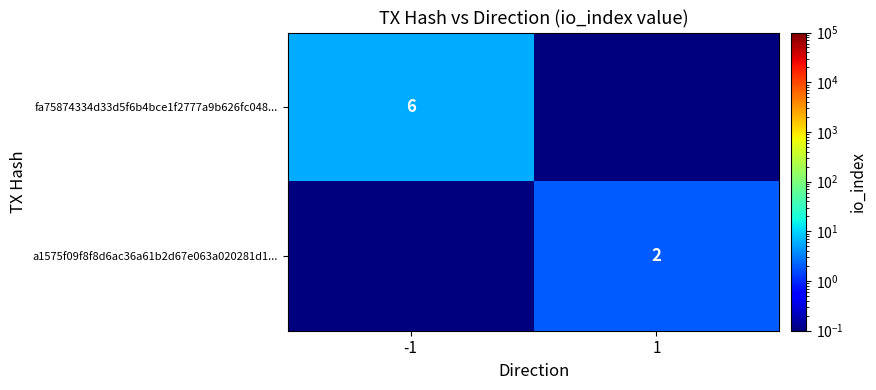

Between -1 and 1, which series saw the biggest shift?

fa75874334d33d5f6b4bce1f2777a9b626fc048...